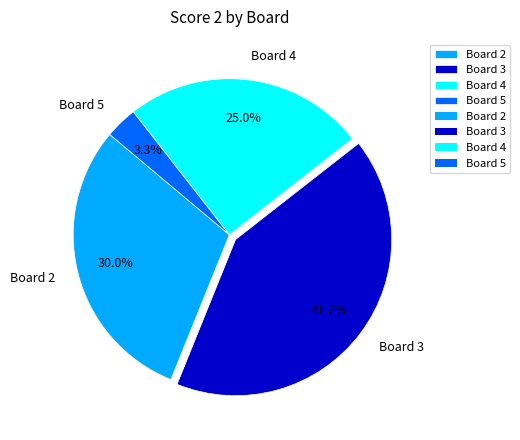

Is Board 4 the majority of the pie?

No